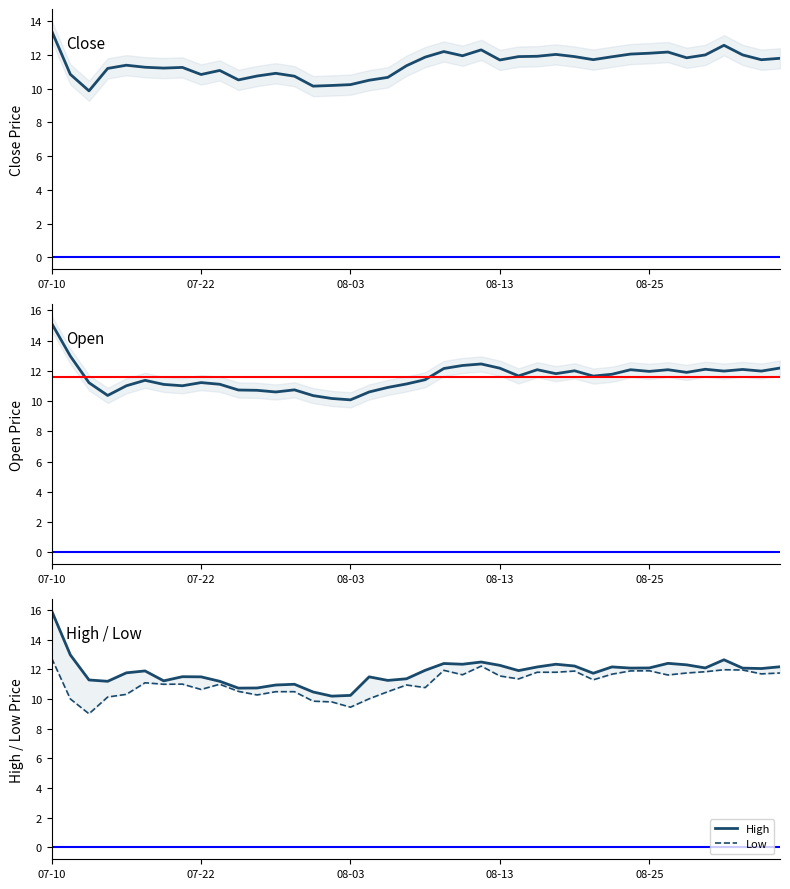

Between 25 and 38, which series saw the biggest shift?

Low